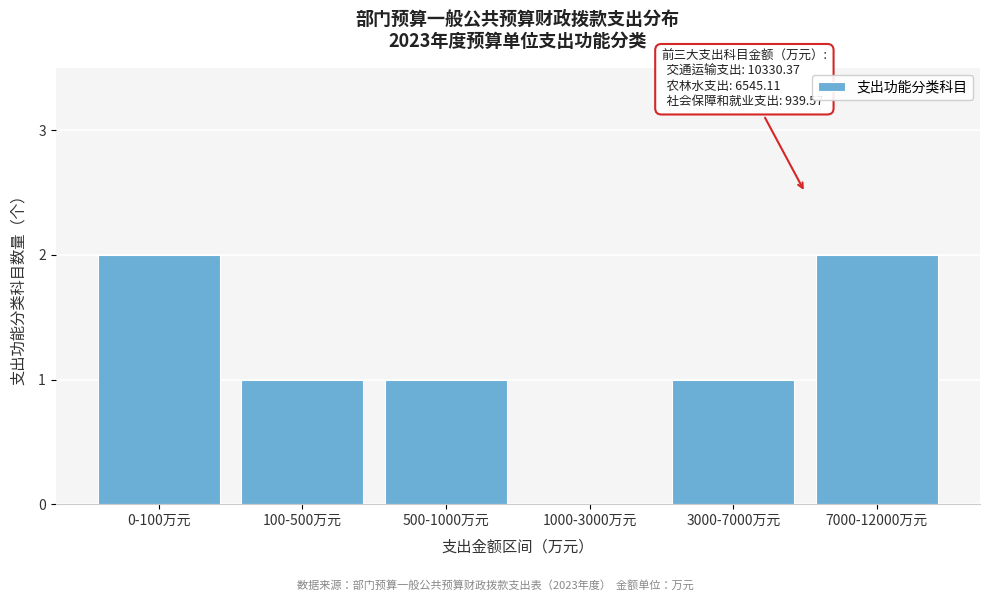

Reading right to left, what are all the values shown in this chart?

7000-12000万元=2	3000-7000万元=1	1000-3000万元=0	500-1000万元=1	100-500万元=1	0-100万元=2